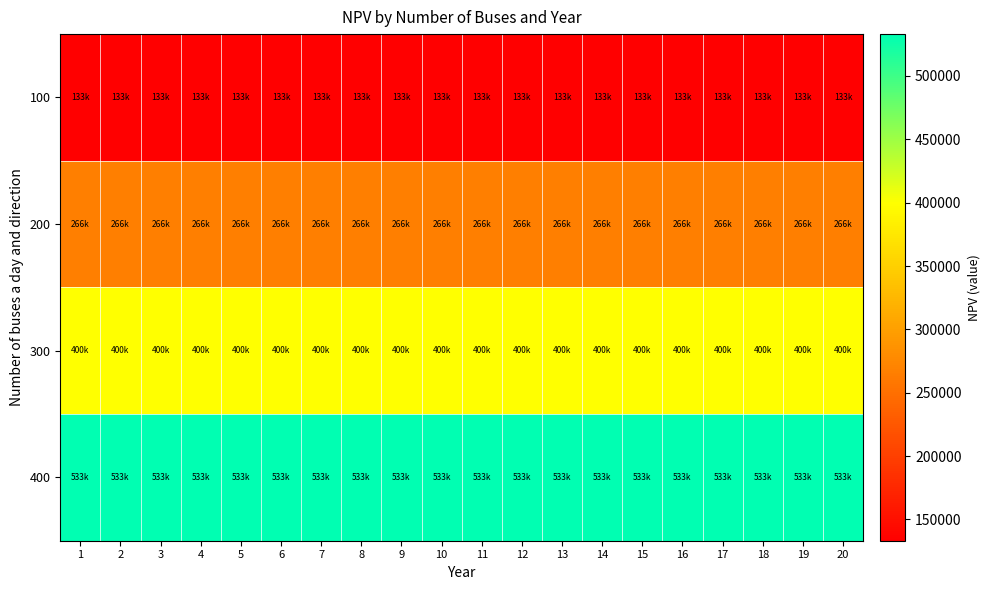

What is the greatest value displayed?

532985.2